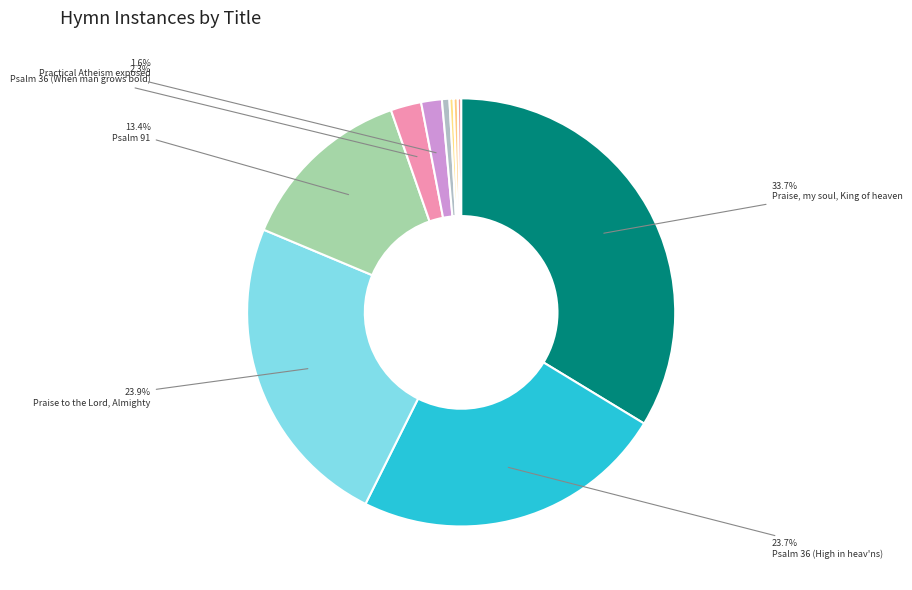

How many slices are in this pie chart?

10